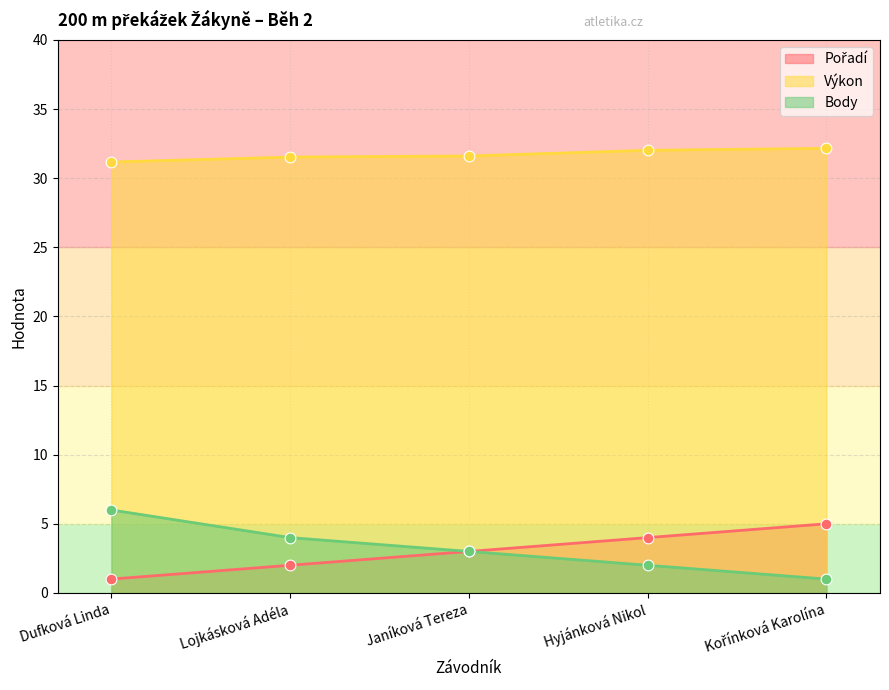

Which series contains the highest Y value?

Výkon